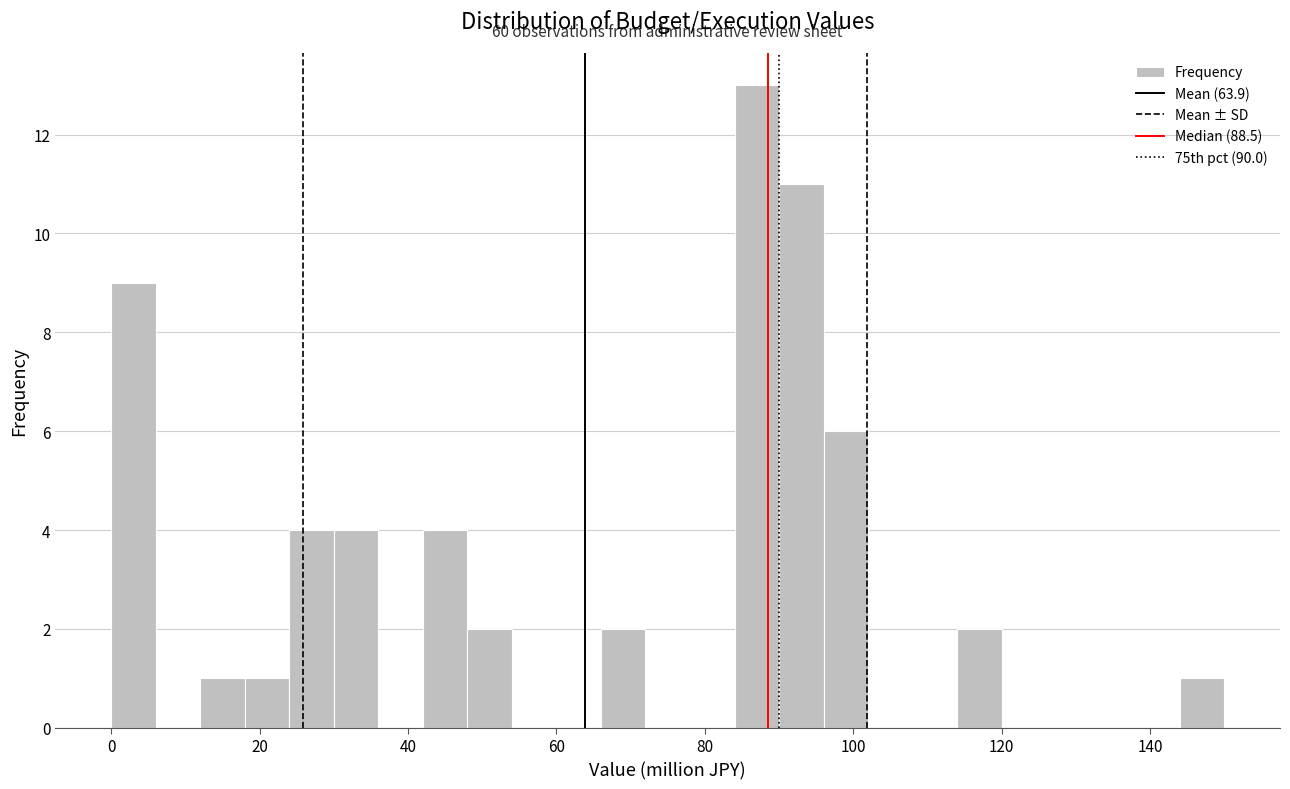

Read against the x-axis, roughly where is the centre of the tallest bar?

88